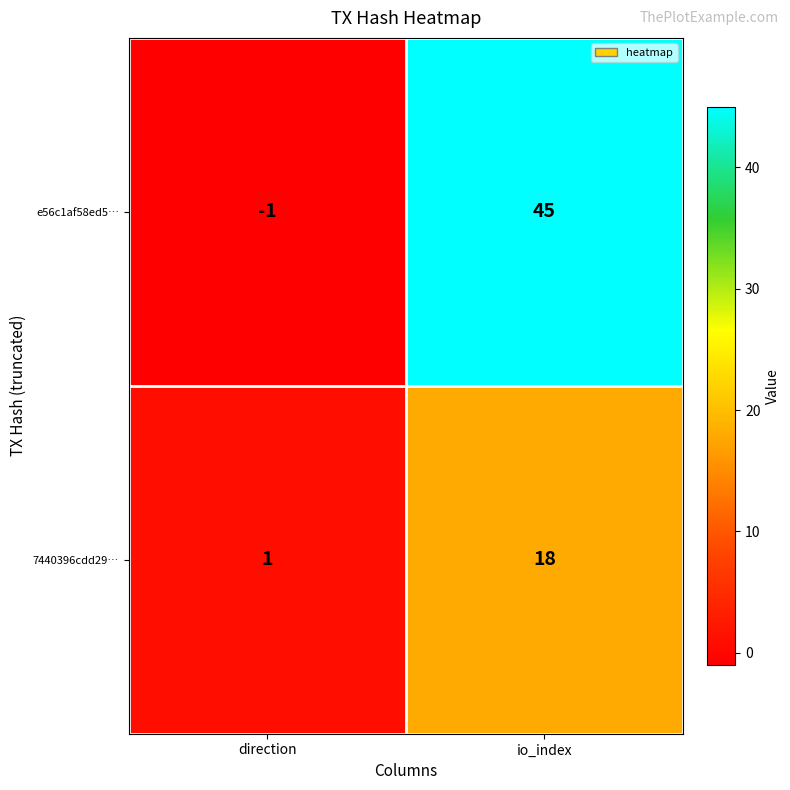

Rank the series at direction from highest to lowest value.

7440396cdd29…, e56c1af58ed5…